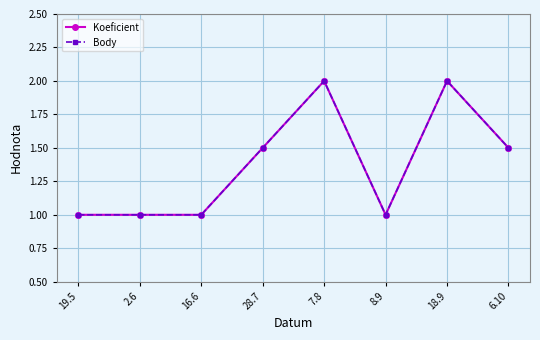

Reading left to right, transcribe all the data shown in this chart.

Koeficient: 19.5=1.0	2.6=1.0	16.6=1.0	28.7=1.5	7.8=2.0	8.9=1.0	18.9=2.0	6.10=1.5
Body: 19.5=1.0	2.6=1.0	16.6=1.0	28.7=1.5	7.8=2.0	8.9=1.0	18.9=2.0	6.10=1.5